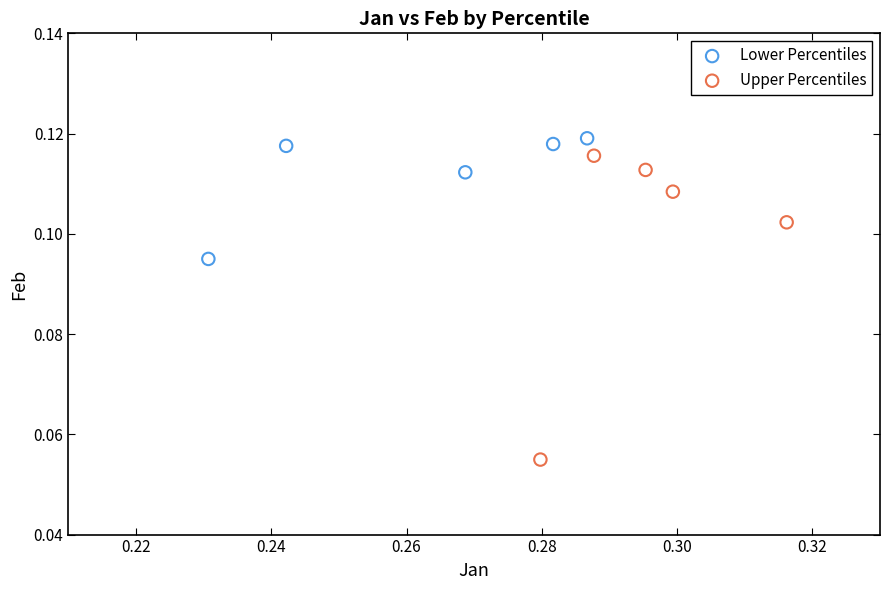

Which series has the largest Y range (max minus min)?

Upper Percentiles